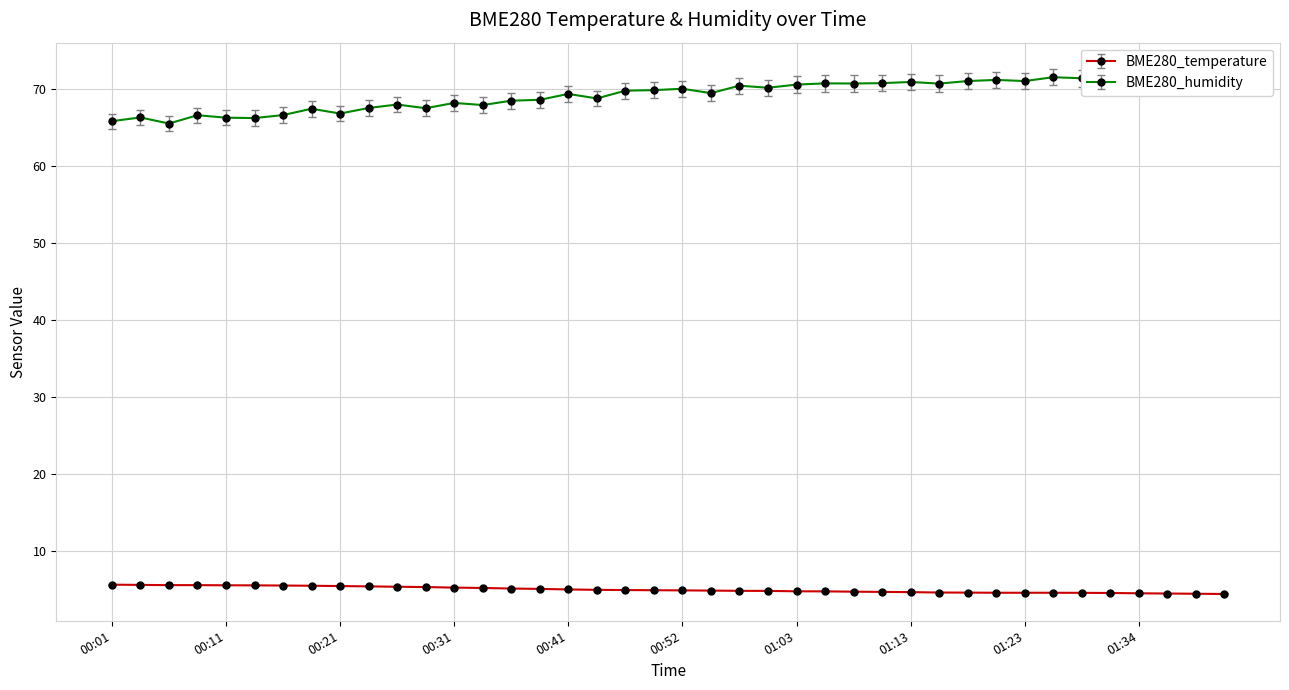

What is the smallest value displayed?

4.4